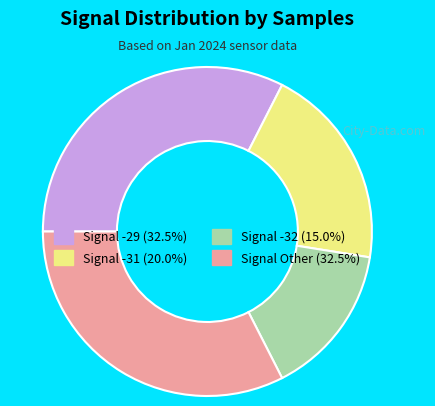

Does any single category account for the majority?

No